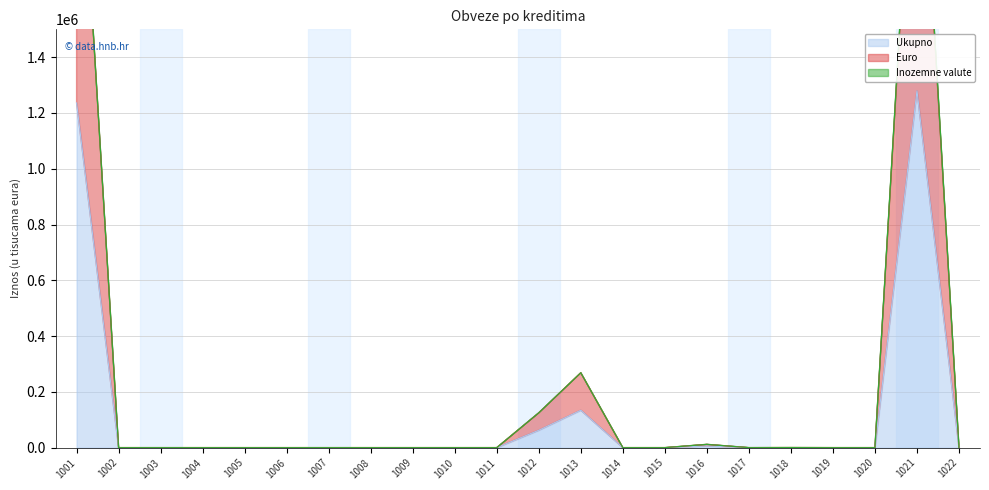

Reading right to left, extract all data points from this chart.

Ukupno: 0	1280148	0	0	158	0	5865	0	0	134287	62466	0	0	0	0	0	0	0	0	0	0	1236051
Euro: 0	2540236	0	0	316	0	11730	0	0	268574	124932	0	0	0	0	0	0	0	0	0	0	2472102